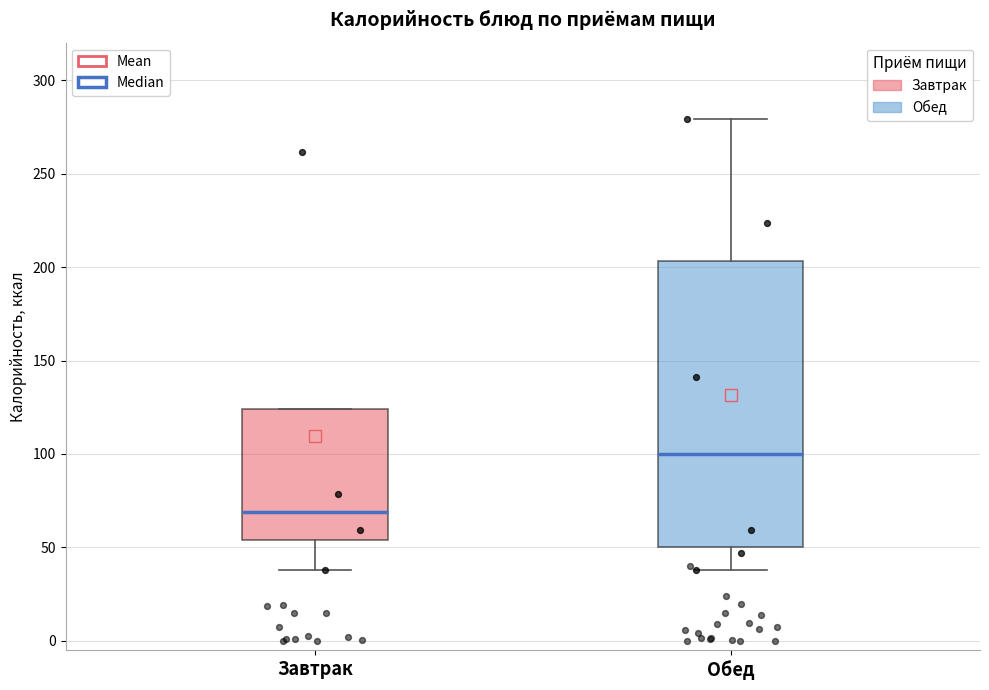

Reading left to right, read every box against the y-axis: the position of its median line, the range the box covers, and the ends of its whiskers. The values are not printed on the chart, so give them approximately, as read against the axis.

Завтрак: median 70, box 55 to 125, whiskers 40 to 125
Обед: median 100, box 50 to 205, whiskers 40 to 280